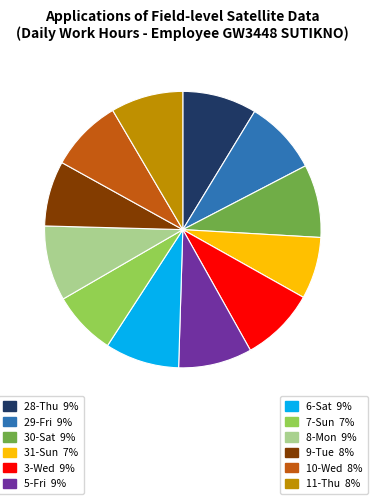

How many segments does this pie chart have?

12